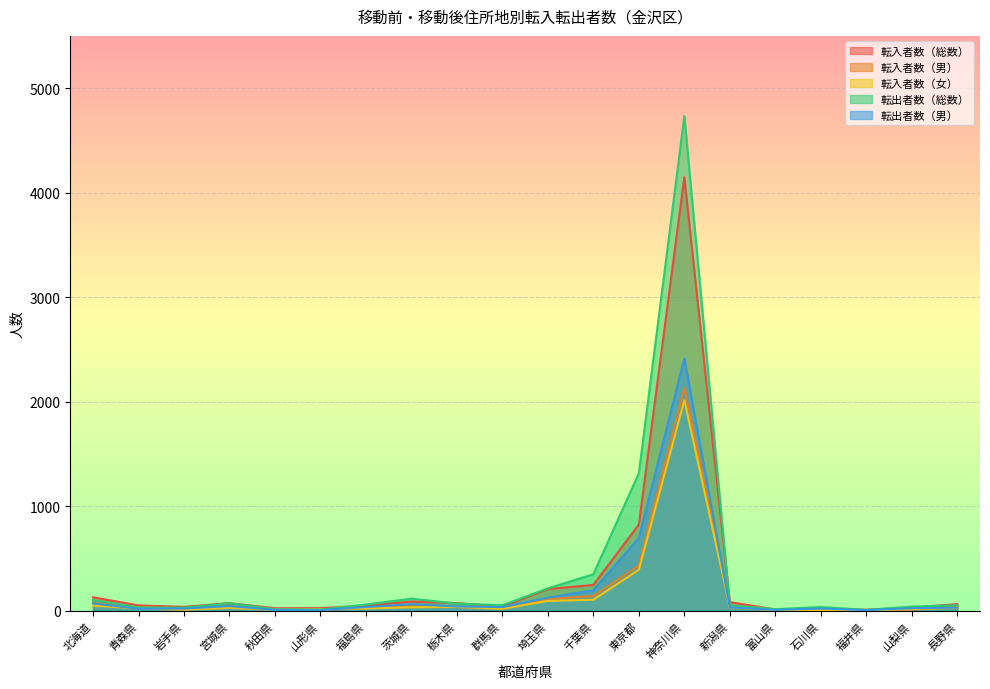

At which category does 転入者数（総数） reach its first local peak?

宮城県